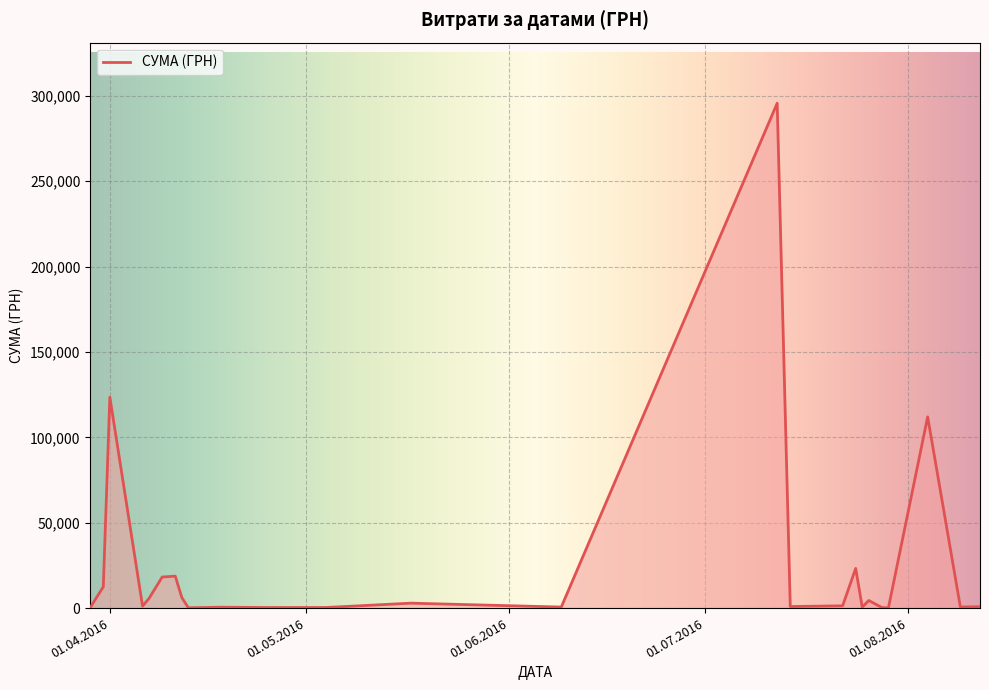

What is the sum of all values?

630977.9